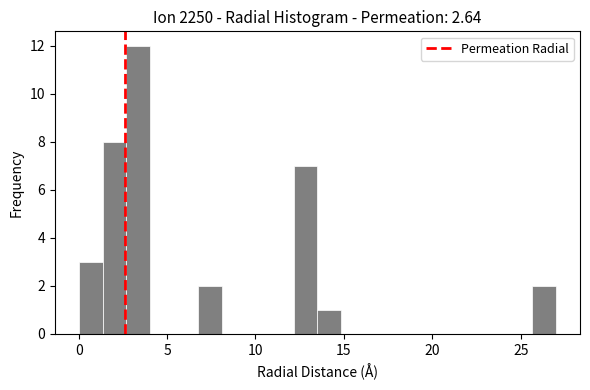

Around what value on the x-axis is the tallest bar? Give the approximate position of its centre, as read against the axis.

3.5